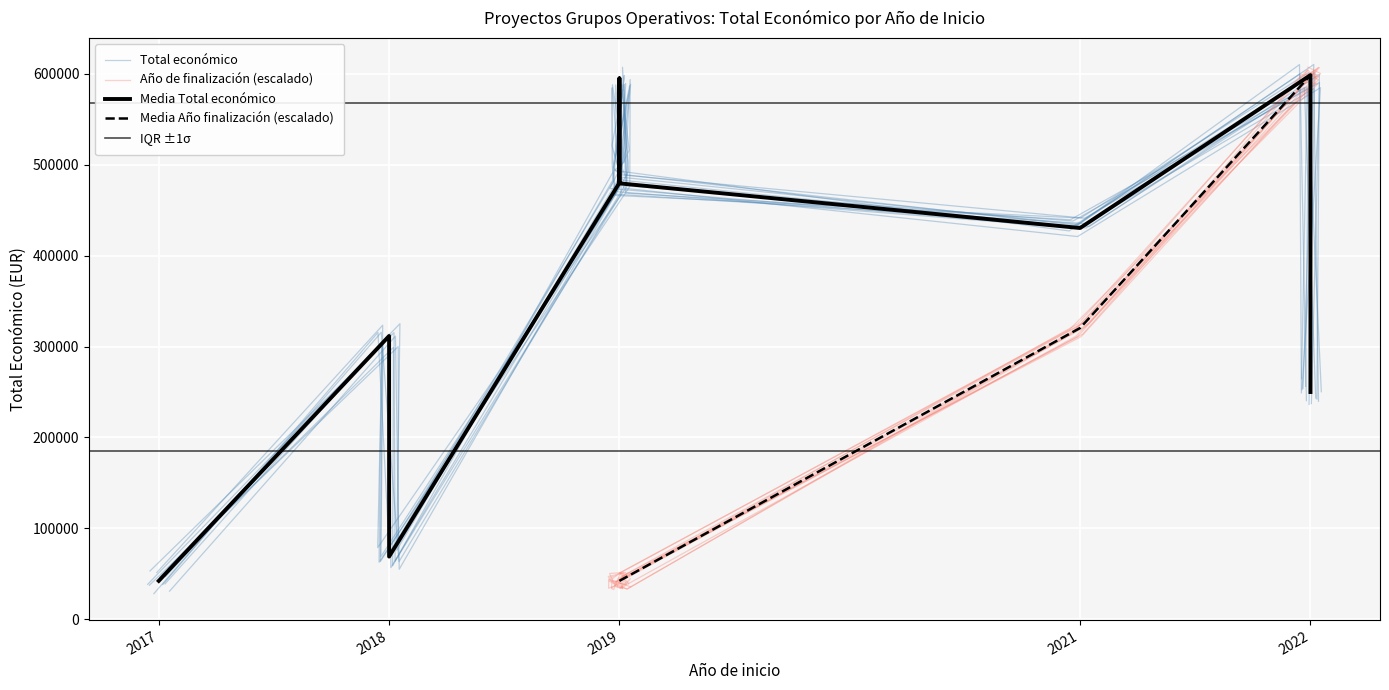

How many series are shown in this chart?

2